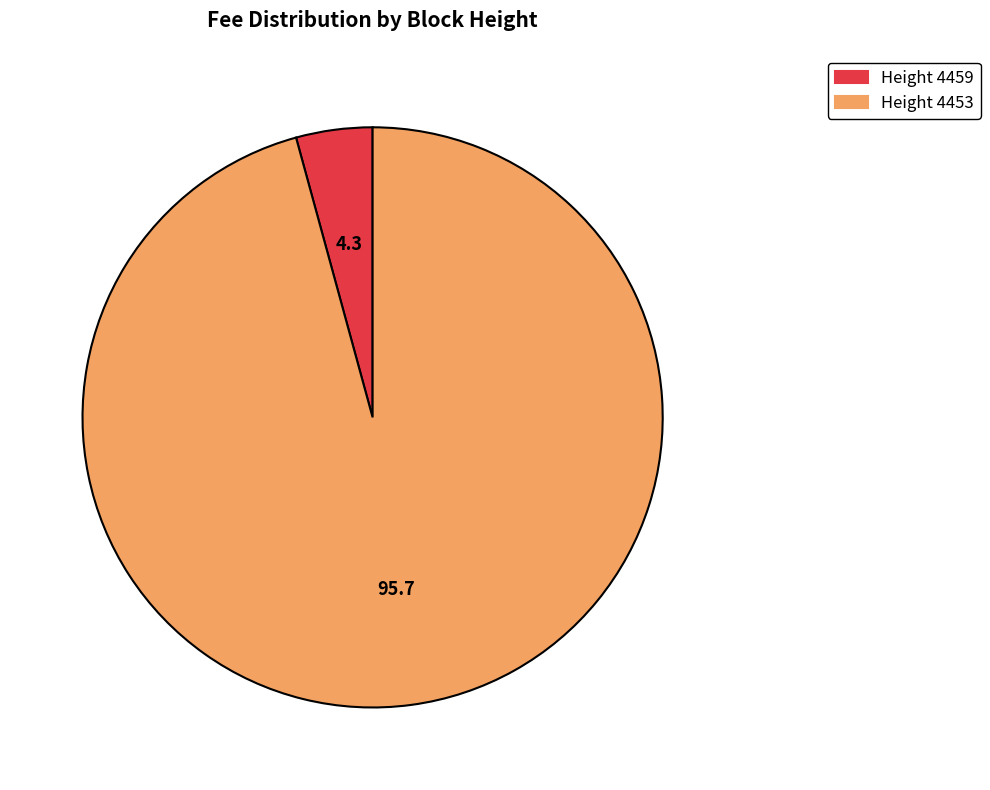

The Height 4453 slice represents 84% of the pie. True or false?

False